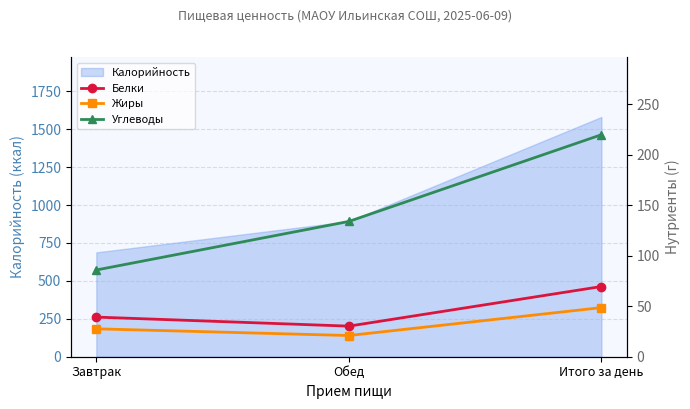

How many data points in Жиры are above 27?

2